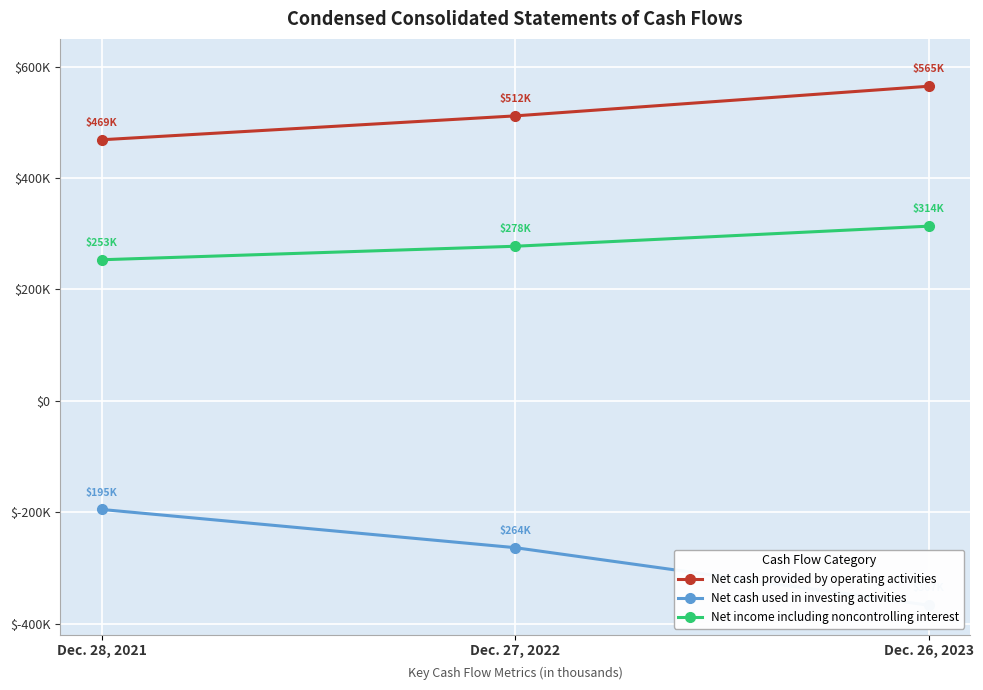

What is the sum of the Net cash provided by operating activities values at Dec. 26, 2023 and Dec. 27, 2022?

1076709